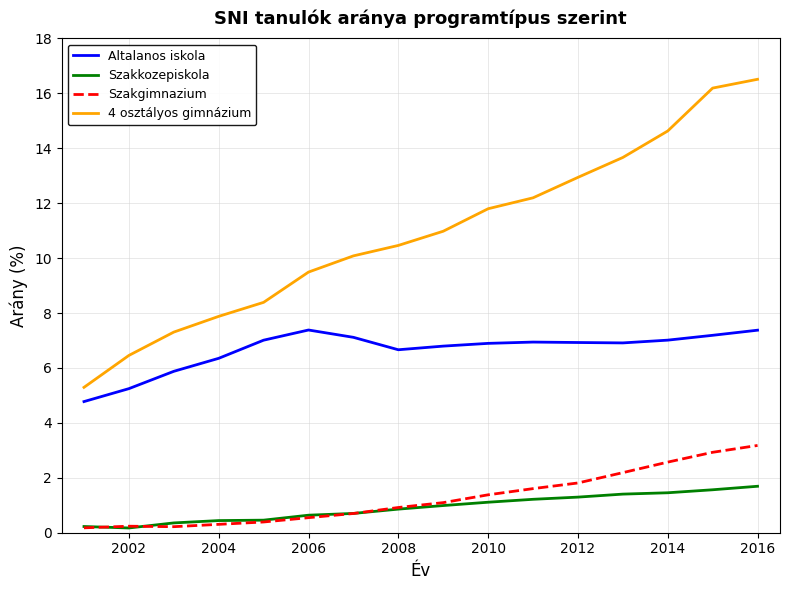

True or false: Altalanos iskola and 4 osztályos gimnázium cross at least once.

False